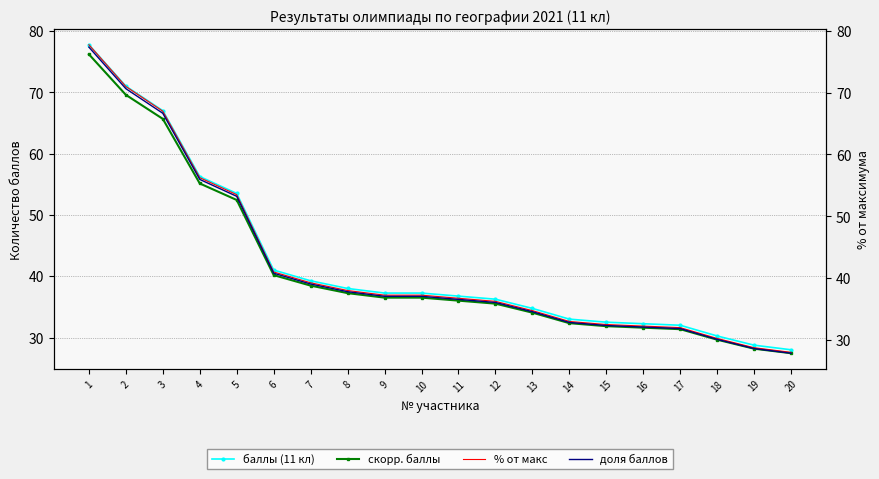

Rank the series at 3 from lowest to highest value.

скорр. баллы, доля баллов, баллы (11 кл), % от макс